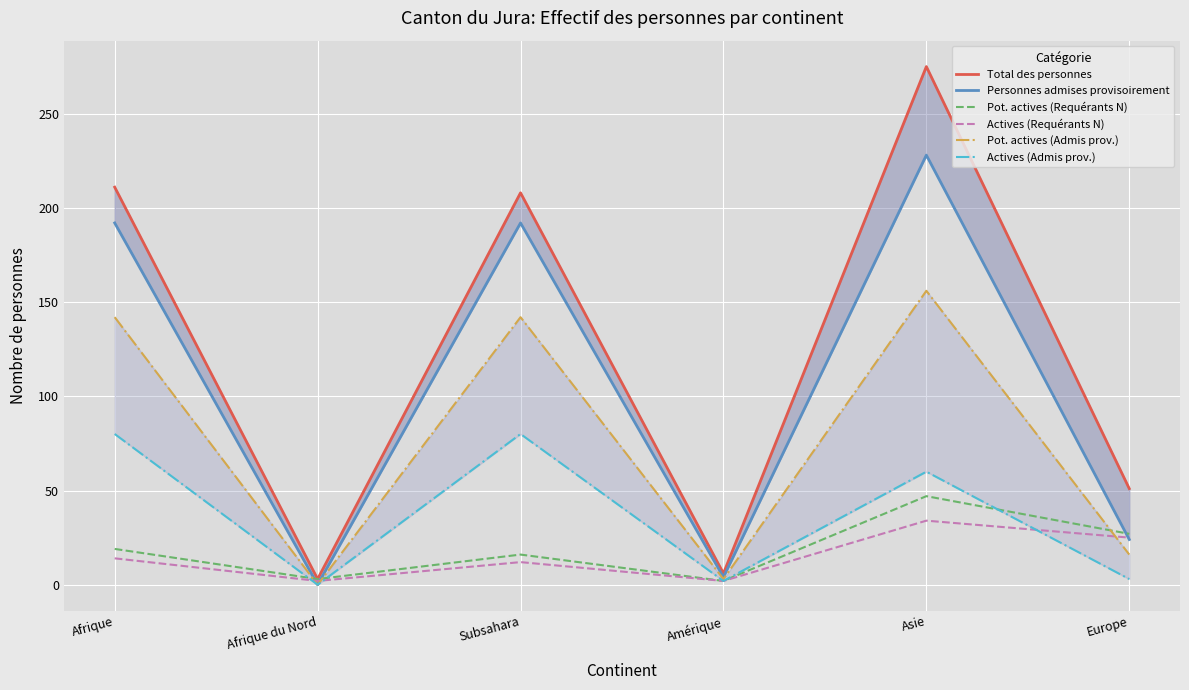

What is the total value across all series at Amérique?

19